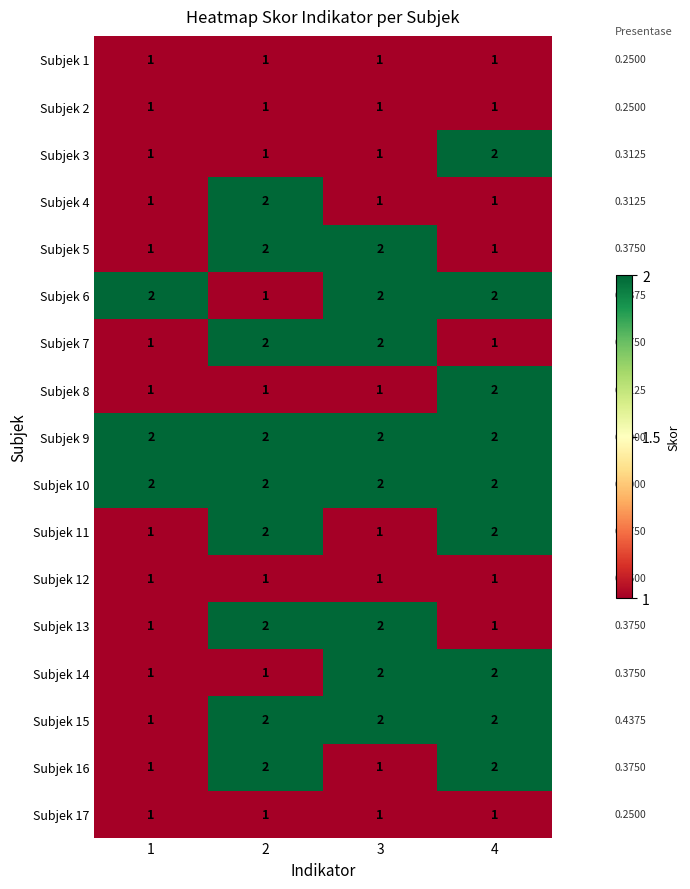

What is the sum of all Subjek 16 values?

6